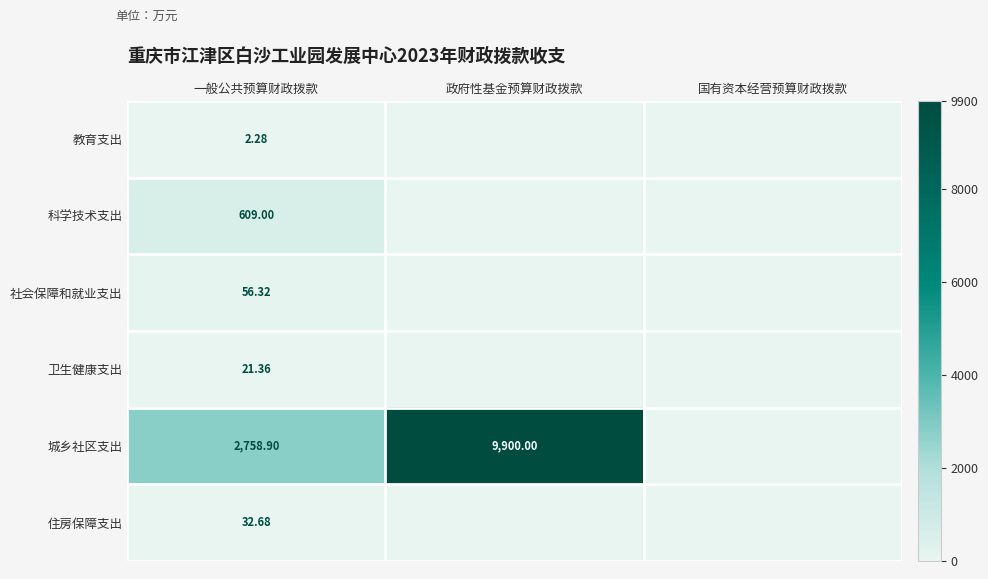

How many positive values does the 城乡社区支出 series have?

2